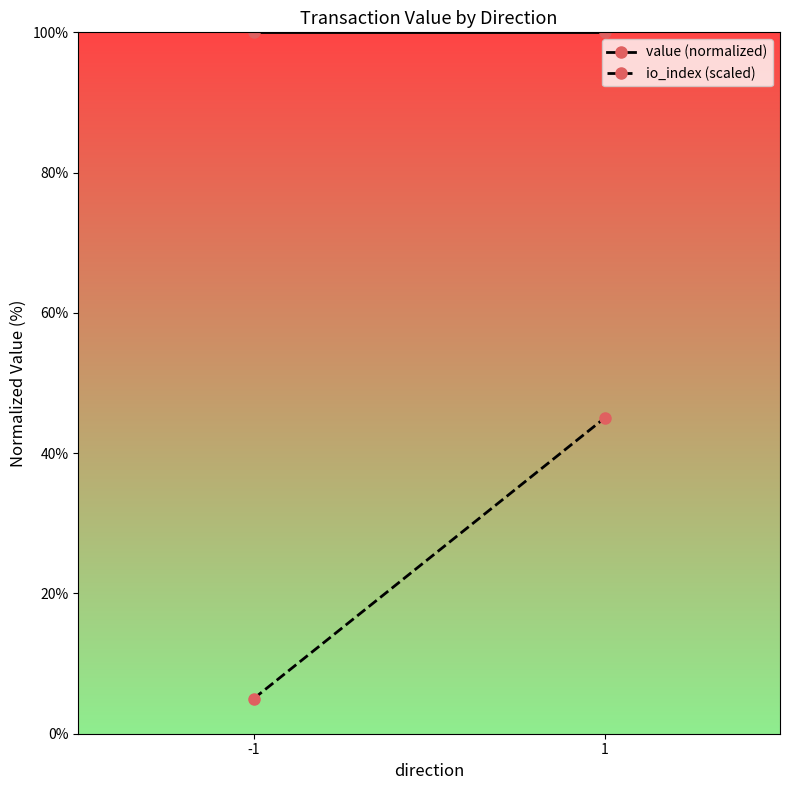

What is the difference between the io_index (scaled) values at -1 and 1?

40